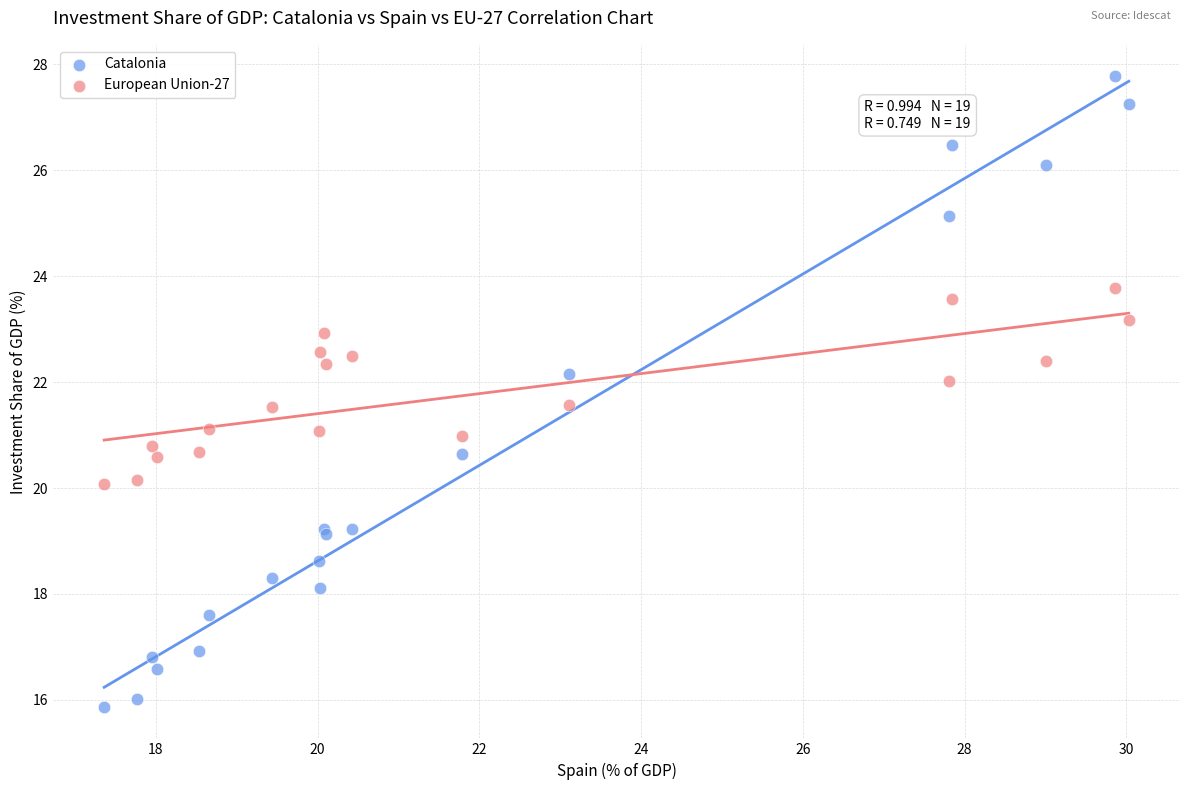

Which series reaches the maximum Y coordinate?

Catalonia